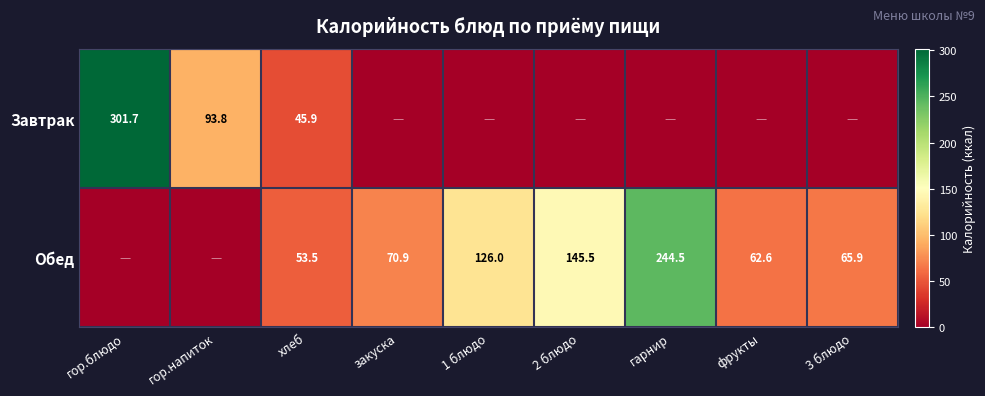

Is it true that Обед equals 62.6 at фрукты?

True